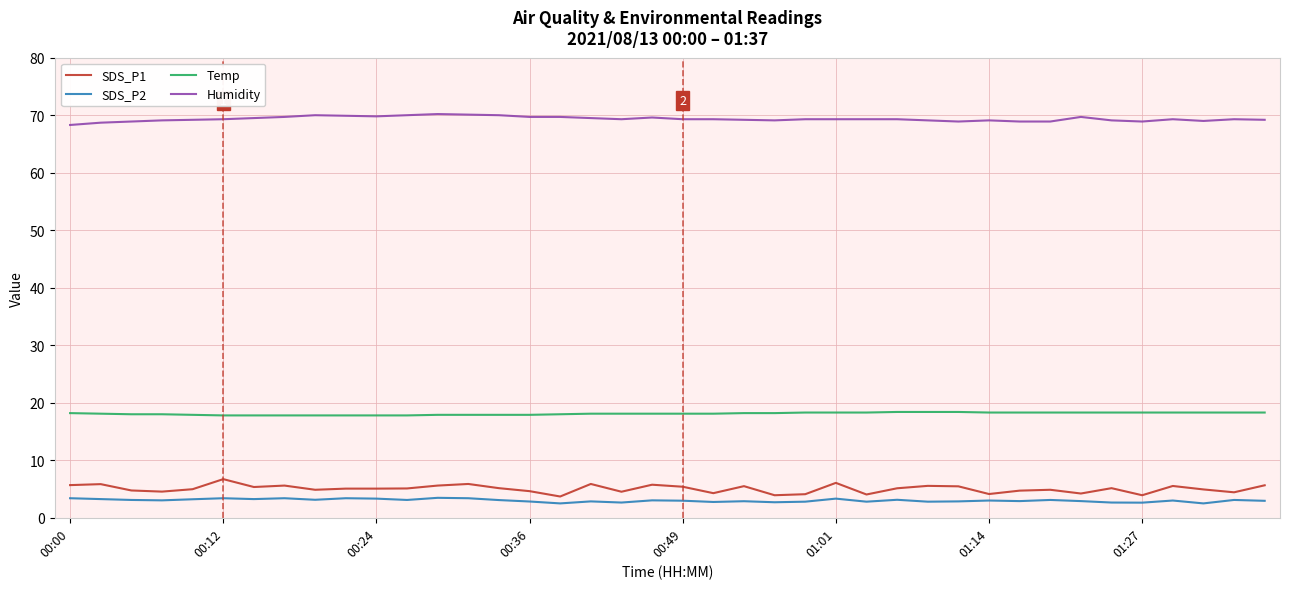

Which series has the widest spread of values?

SDS_P1